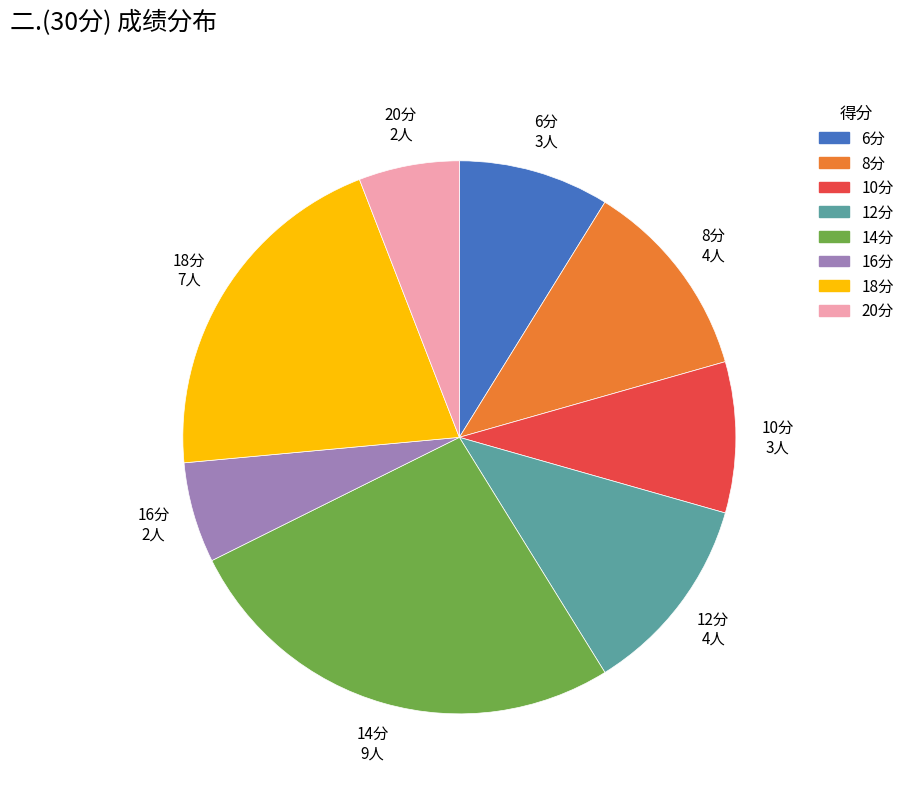

Is there any slice that represents more than half of the pie?

No